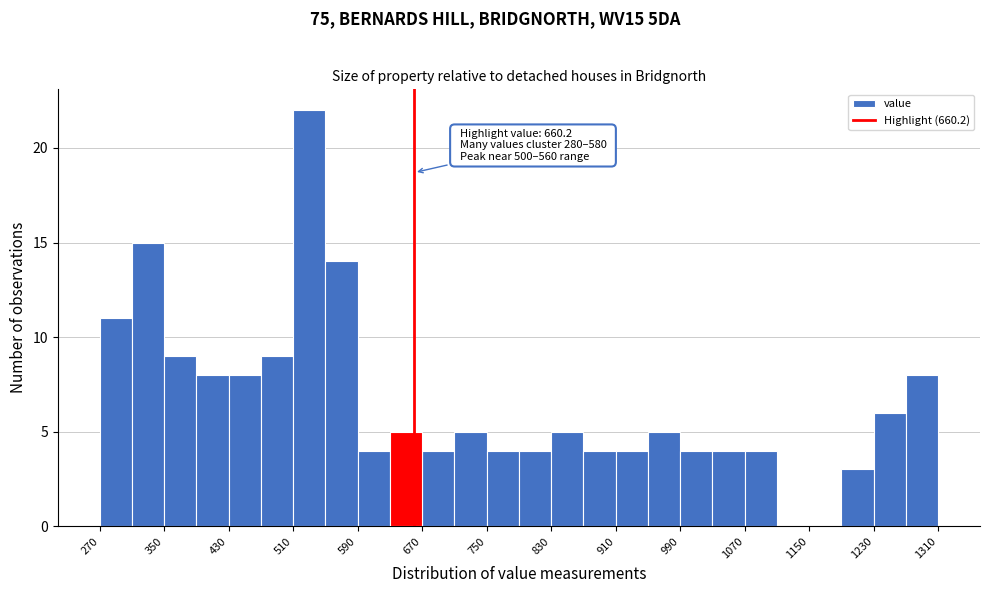

Which range on the x-axis has the tallest bar?

510 to 550